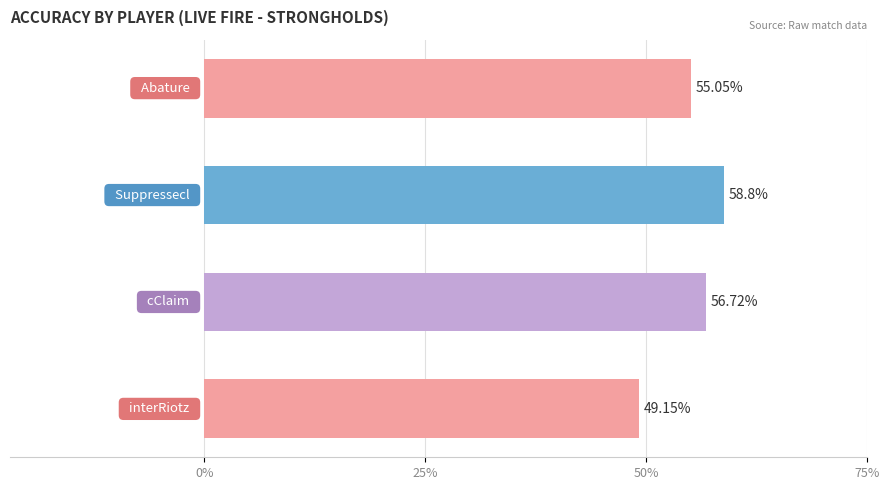

What is the average value?

54.9